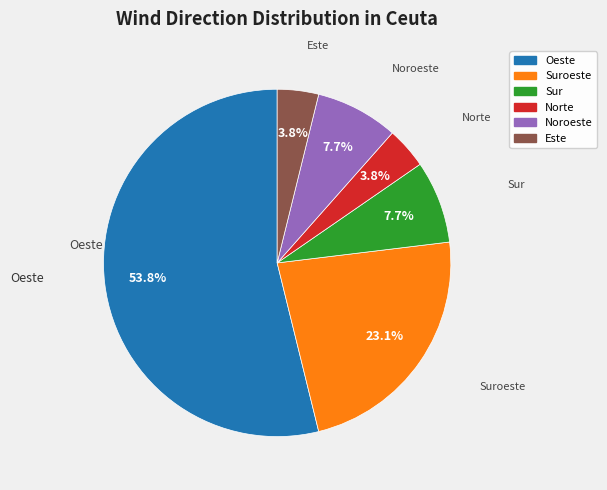

To the nearest percent, what is the average slice percentage?

17%